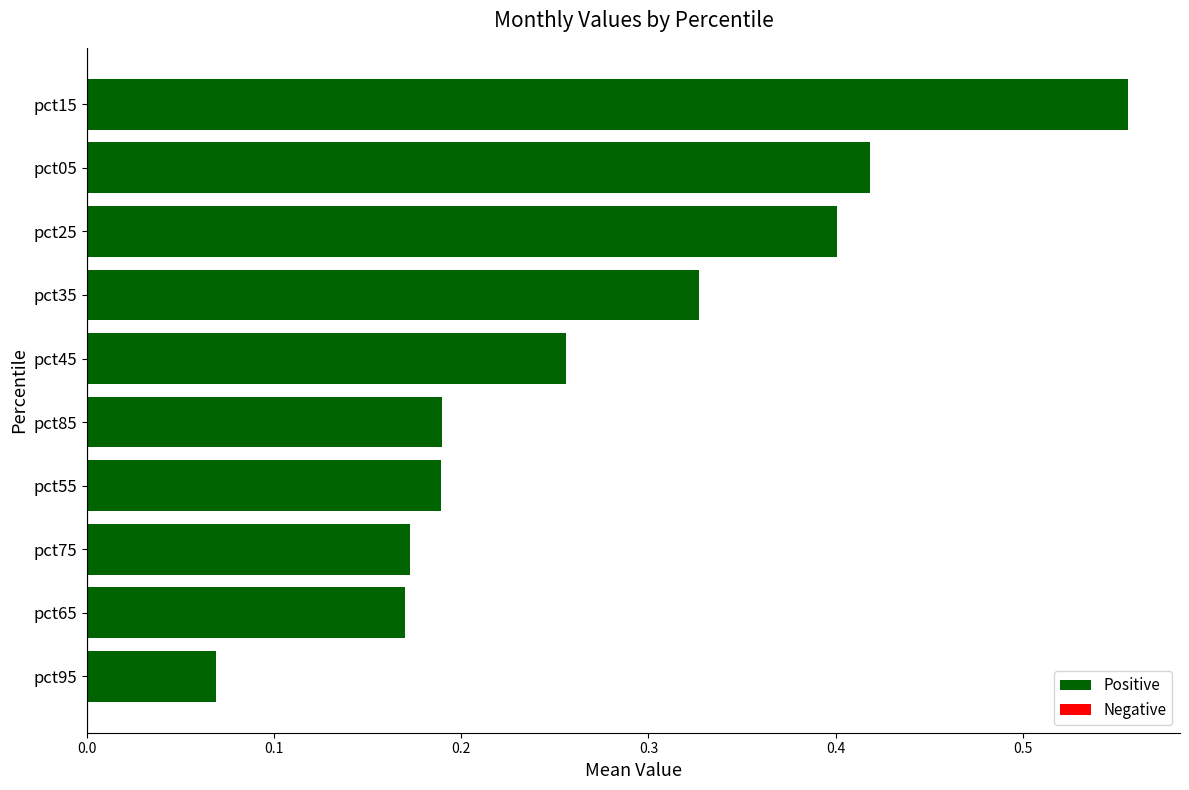

Are the bars horizontal?

Yes